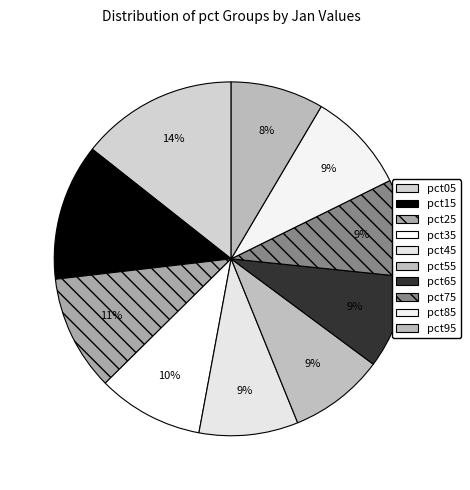

How many segments does this pie chart have?

10